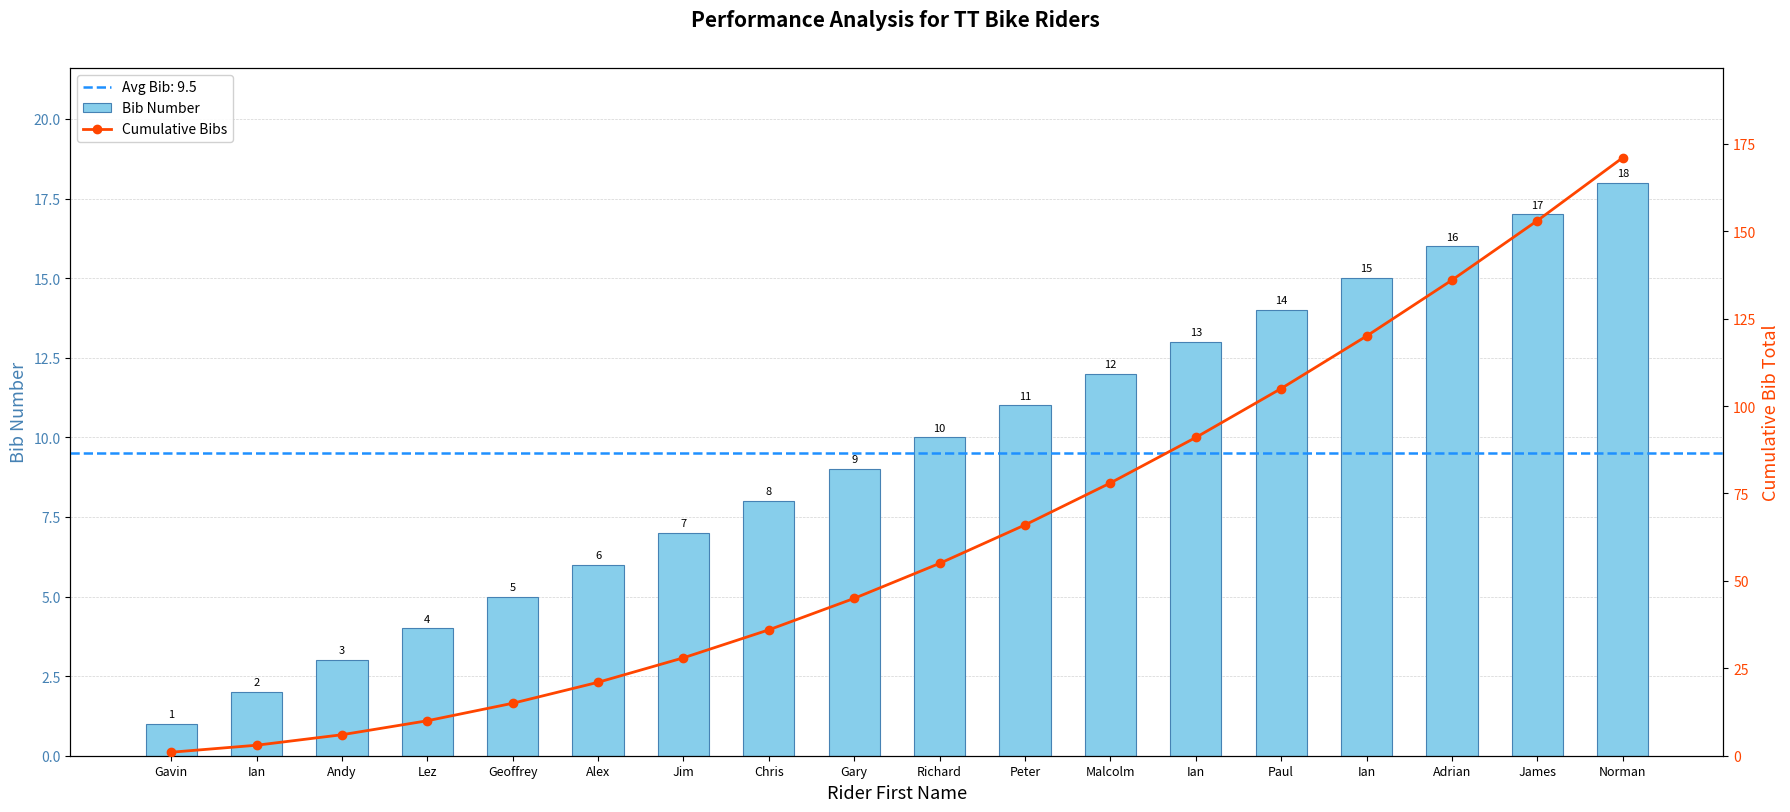

Read the Bib Number value at Chris.

8